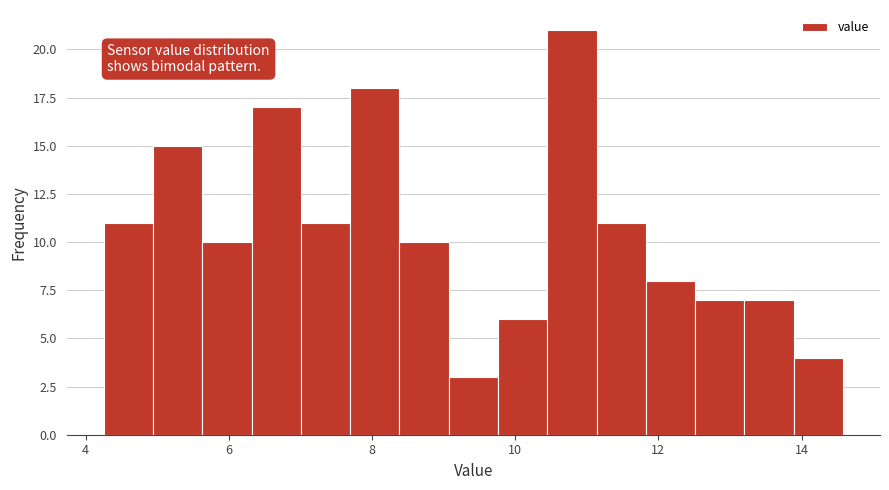

Read against the x-axis, roughly where is the centre of the tallest bar?

10.8